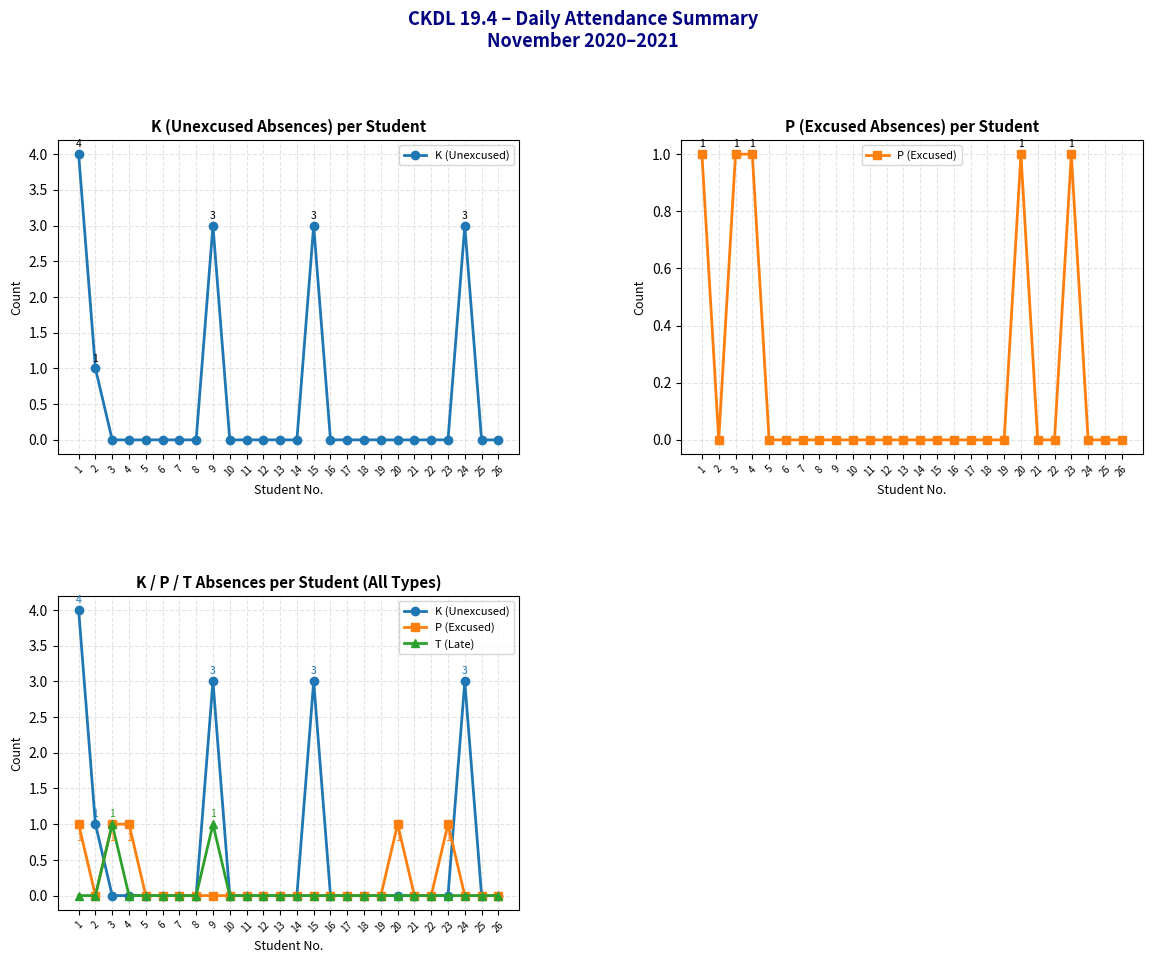

At which category does P (Excused) reach its first local peak?

20